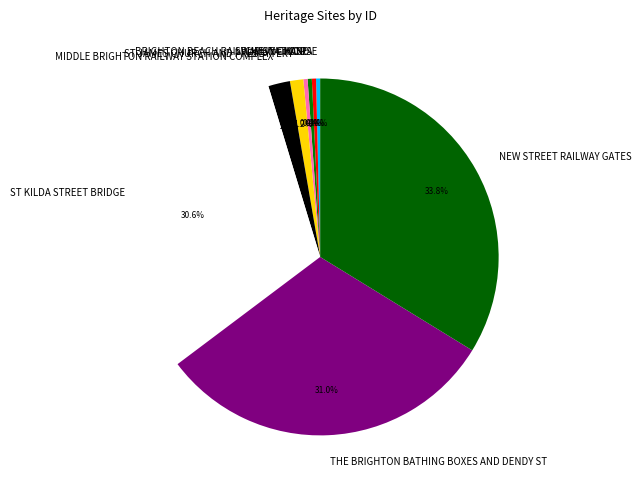

Count the number of slices in the pie.

9